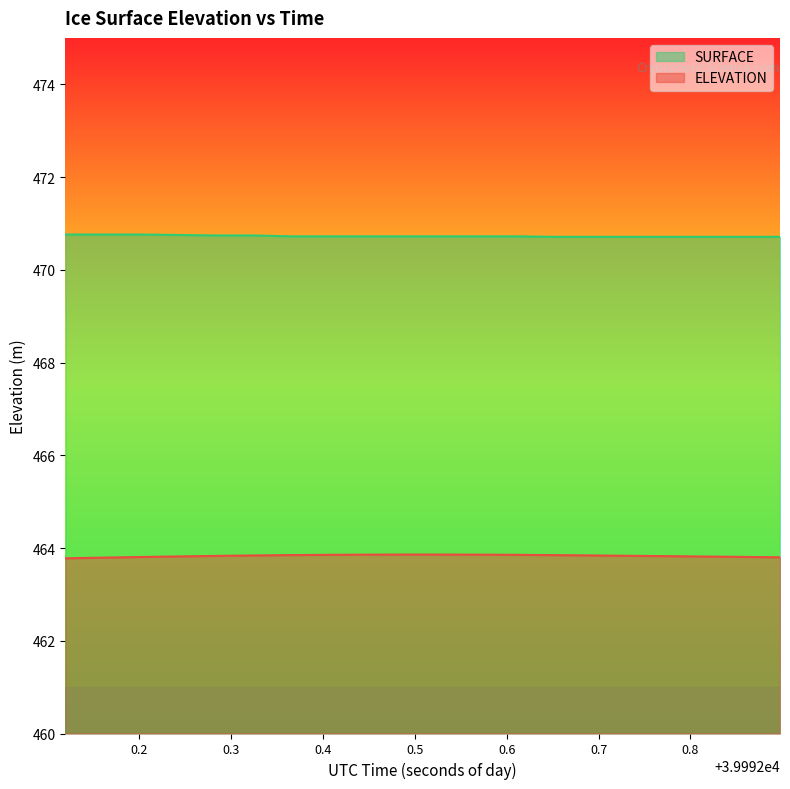

True or false: SURFACE and ELEVATION cross at least once.

False